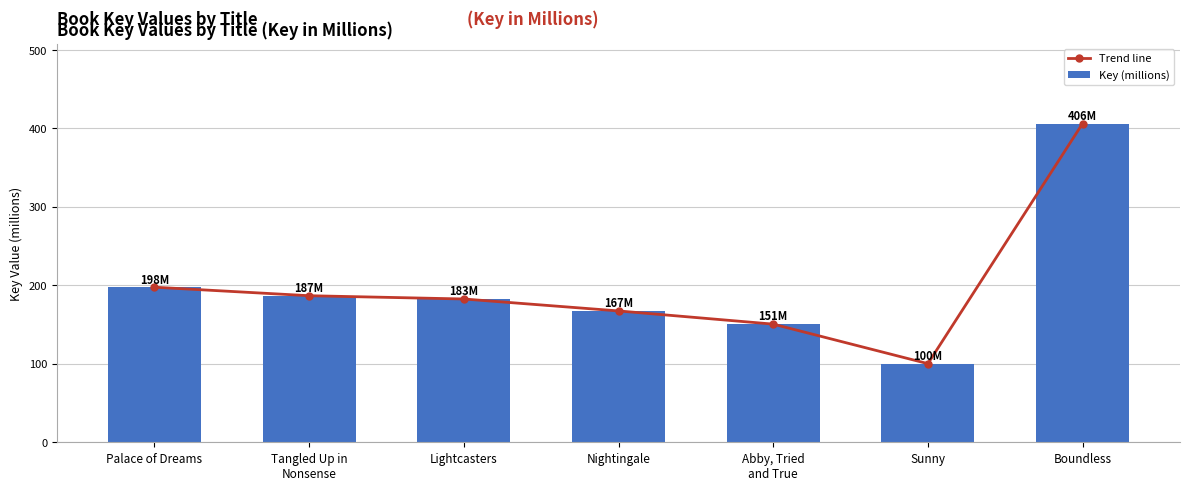

At which label does Trend line reach its minimum?

Sunny